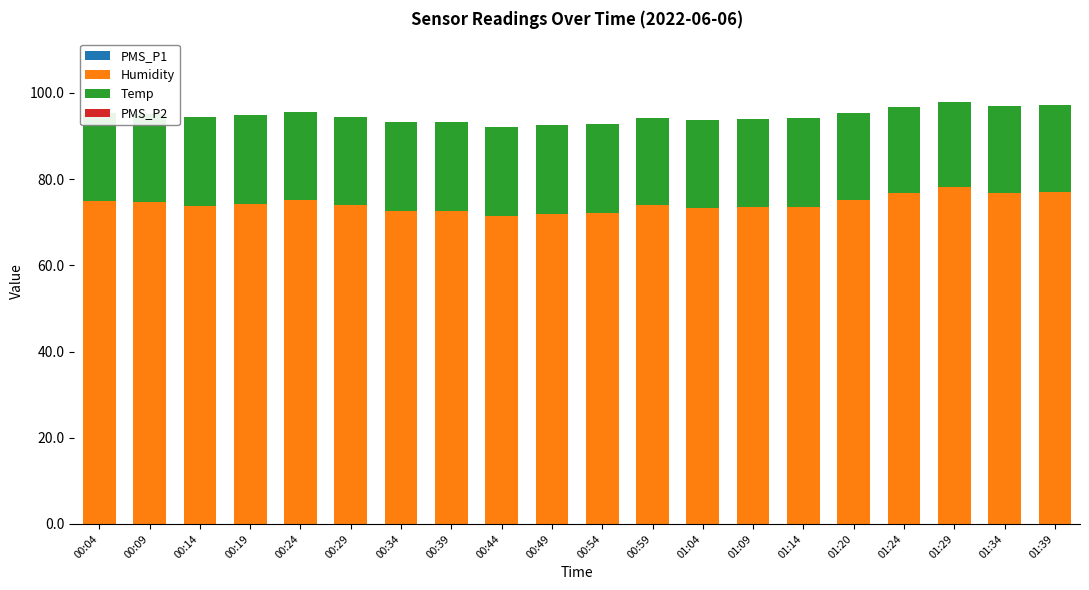

What is the average value of the Humidity series?

74.3